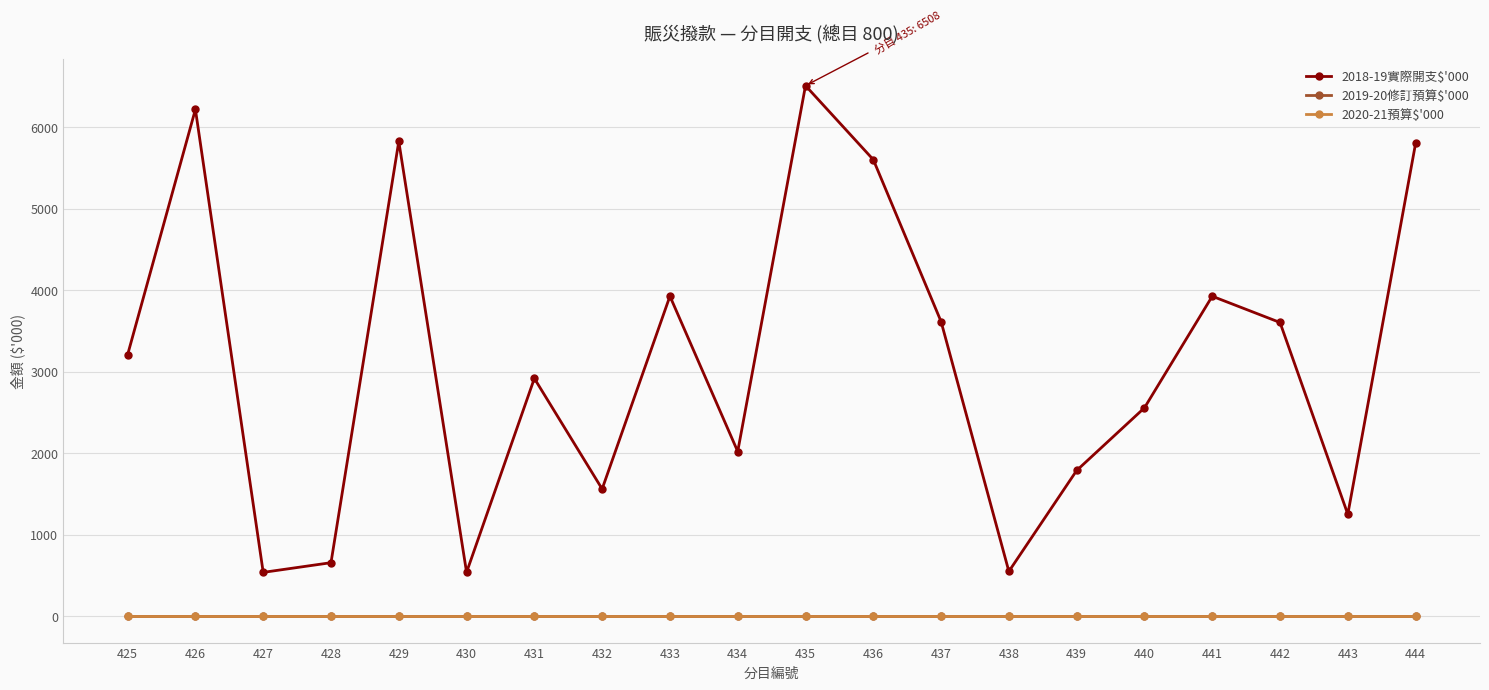

What is the value of the 2018-19實際開支$'000 point at the 1st from the left?

3207